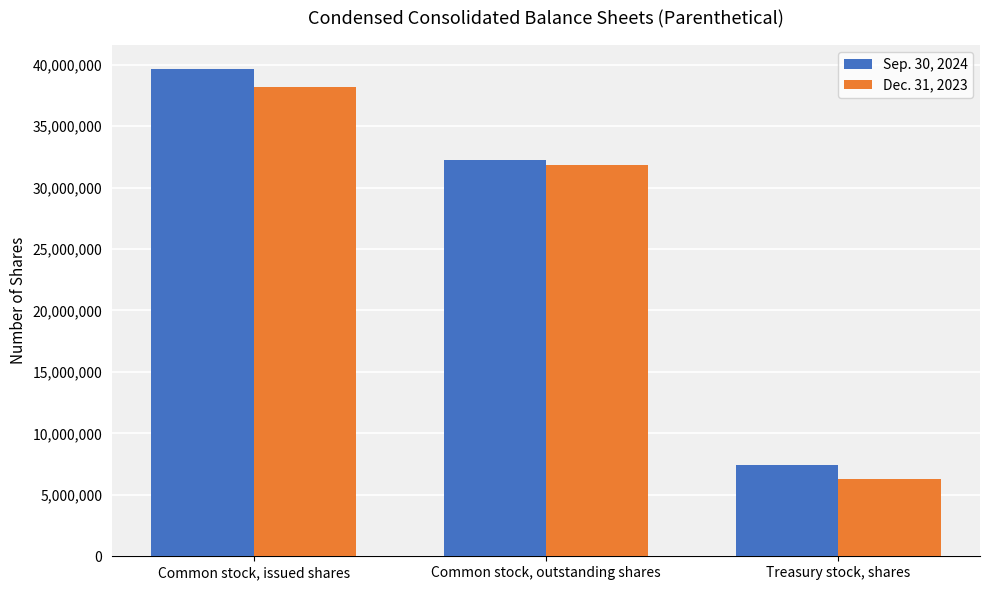

How many bars are there in total?

6